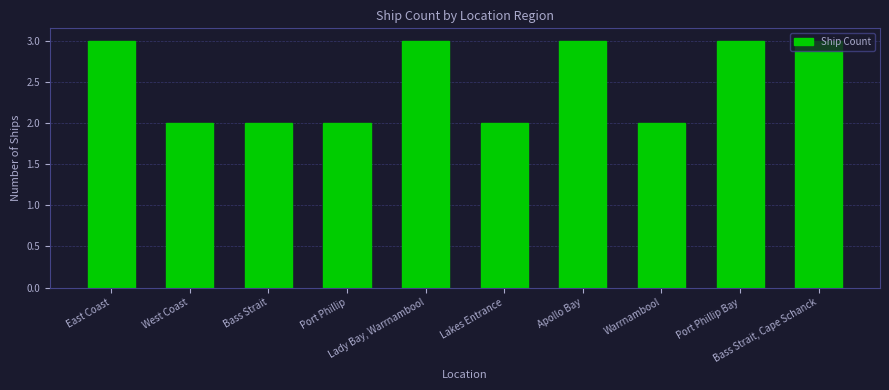

Is it true that the value at West Coast is 2?

True